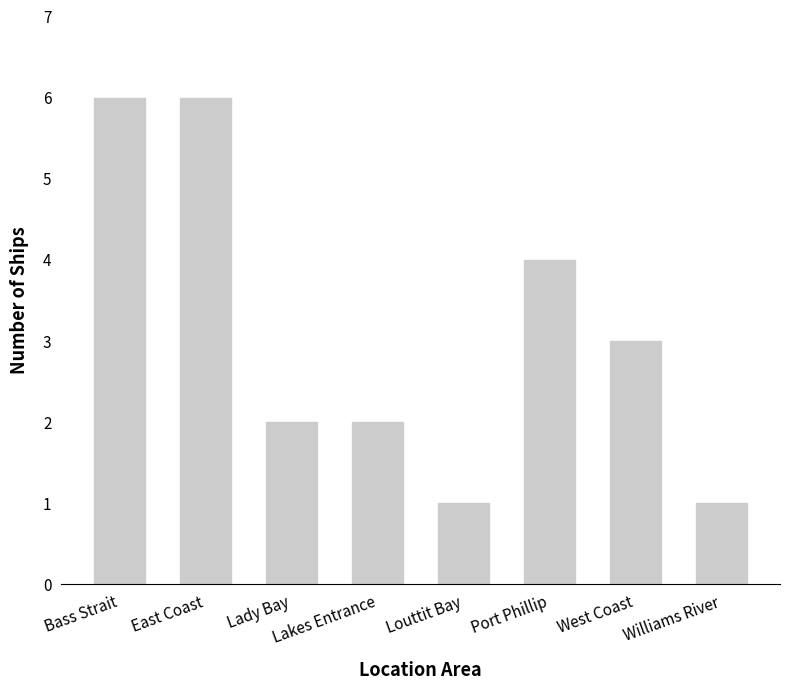

How many data points are less than 3?

4